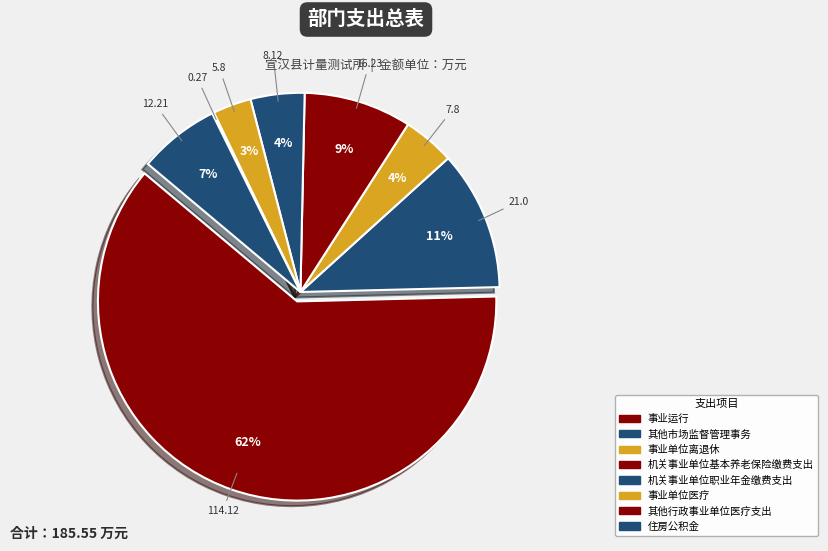

To the nearest percent, what percentage of the pie is 事业单位医疗?

3%